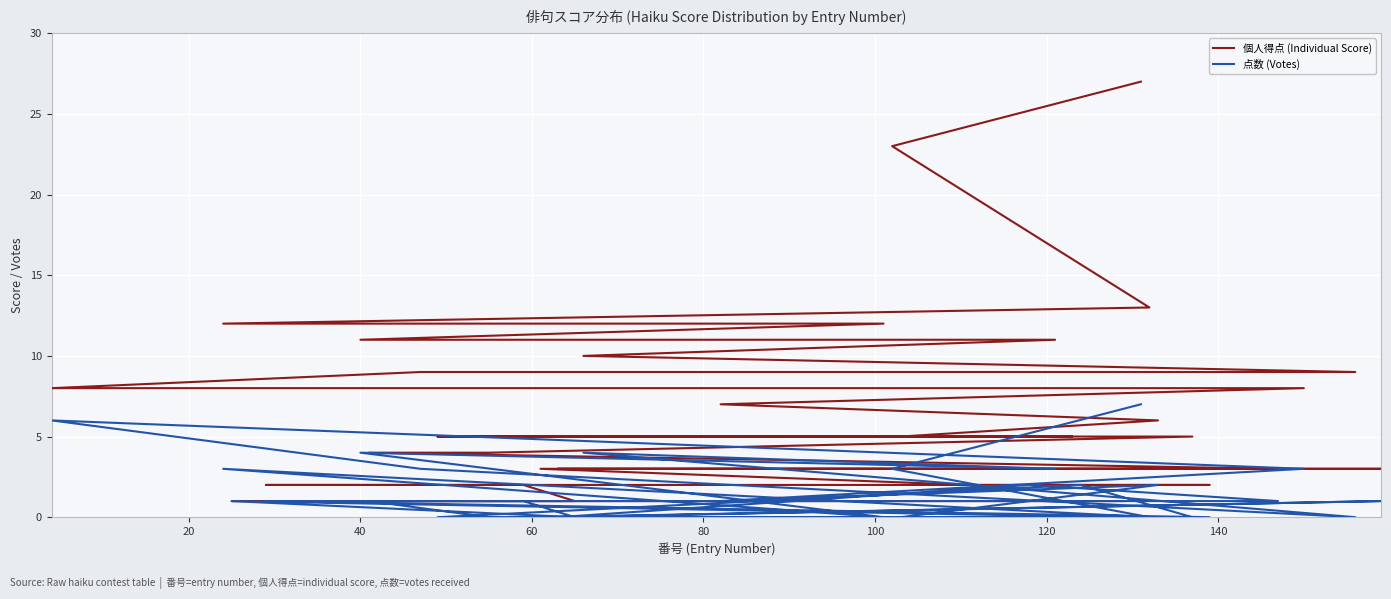

True or false: 点数 (Votes) has a value of 5 at 160.

False